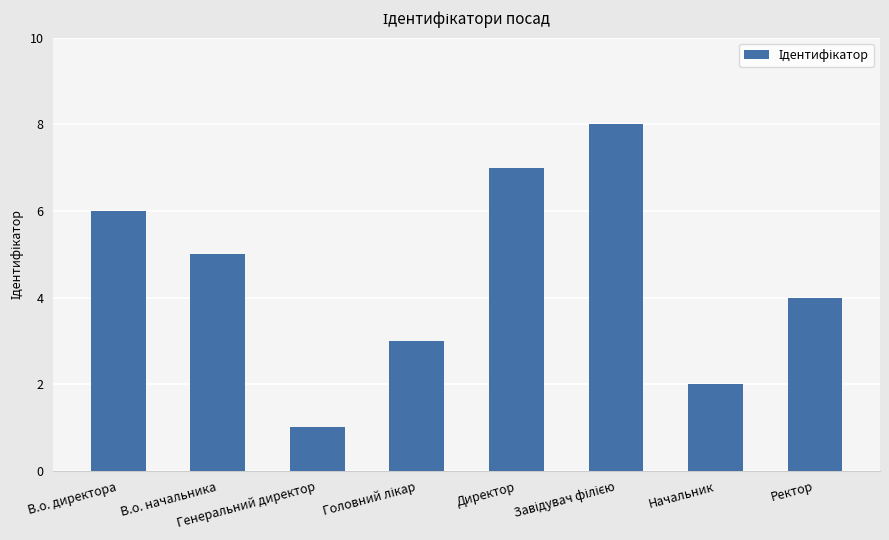

What is the minimum value shown in the chart?

1